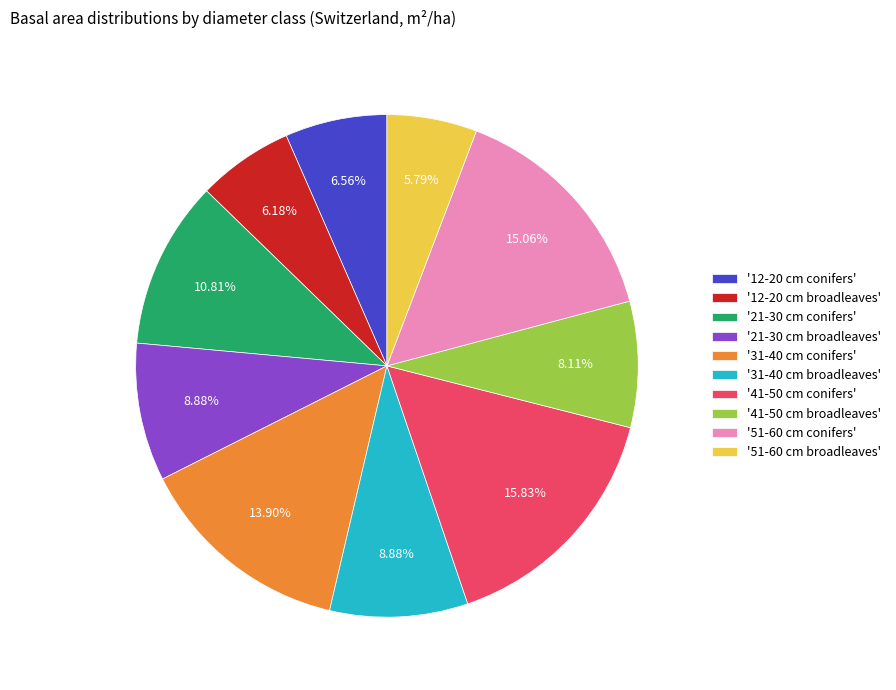

To the nearest percent, what is the average slice percentage?

10%